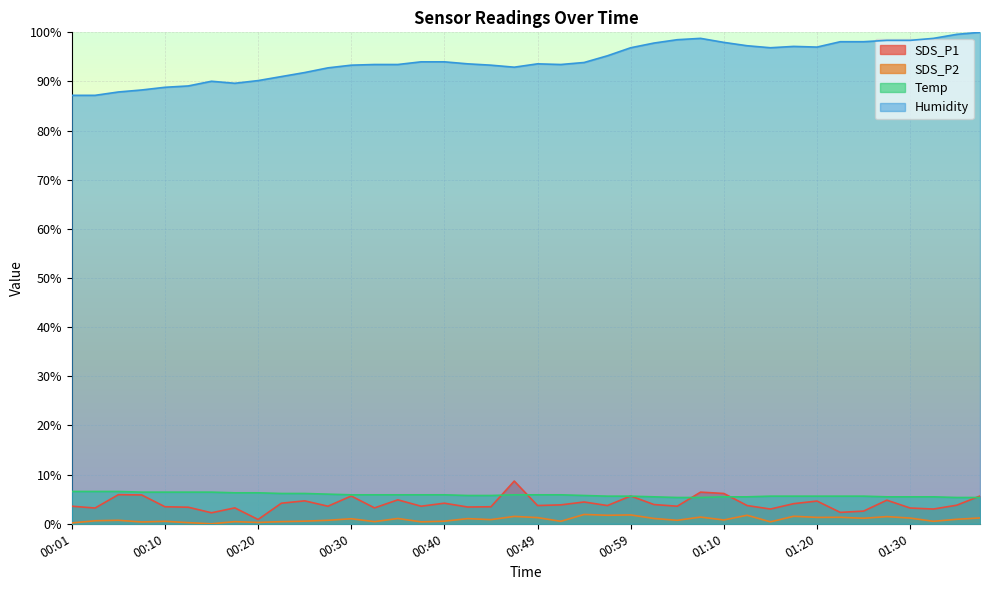

Is the value of Humidity at 00:06 greater than the value of SDS_P1 at 00:44?

Yes